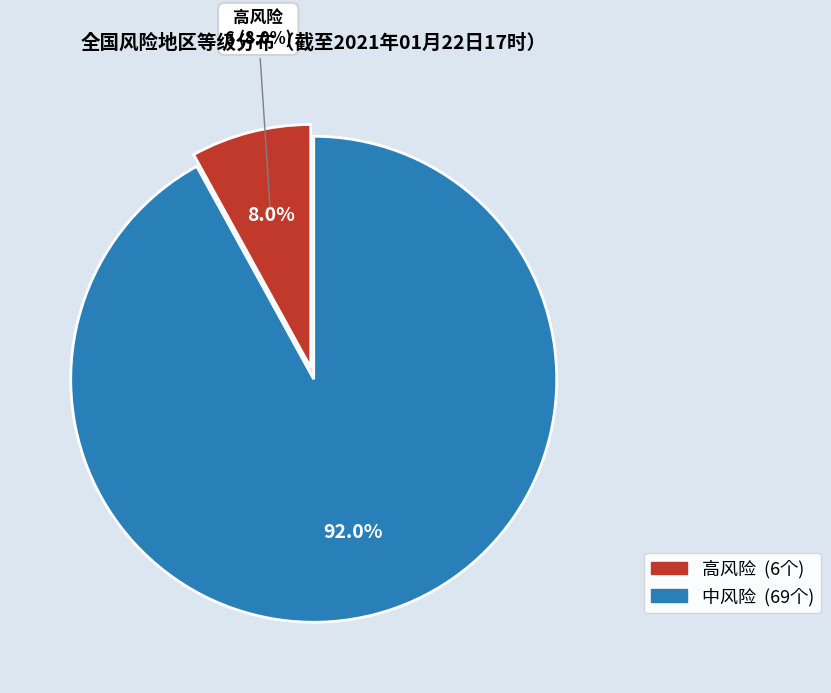

To the nearest percent, what is the difference between the largest and smallest slice percentages?

84%